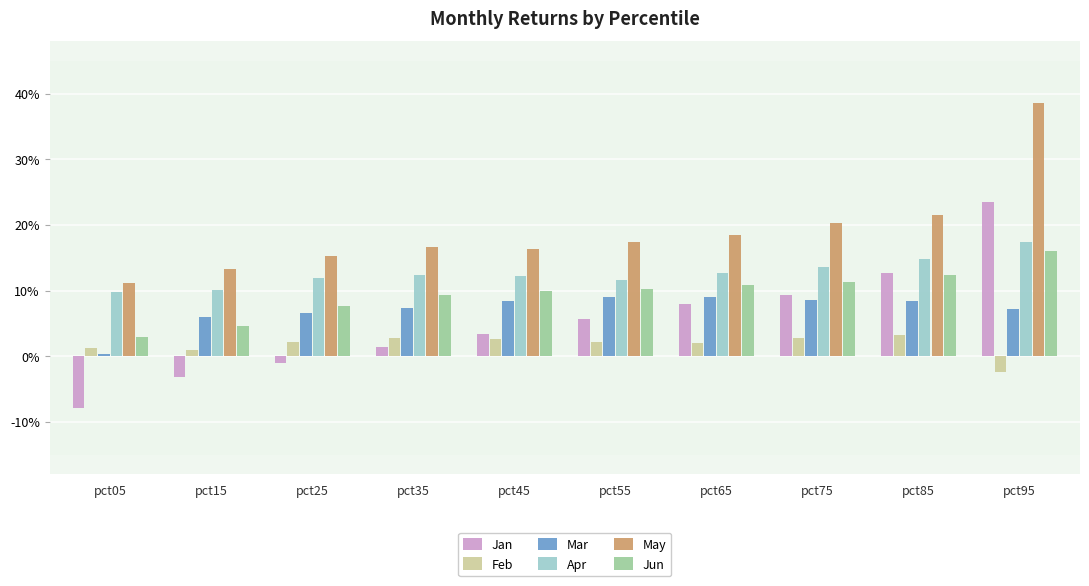

The value of Apr at pct05 is 0.0. True or false?

False